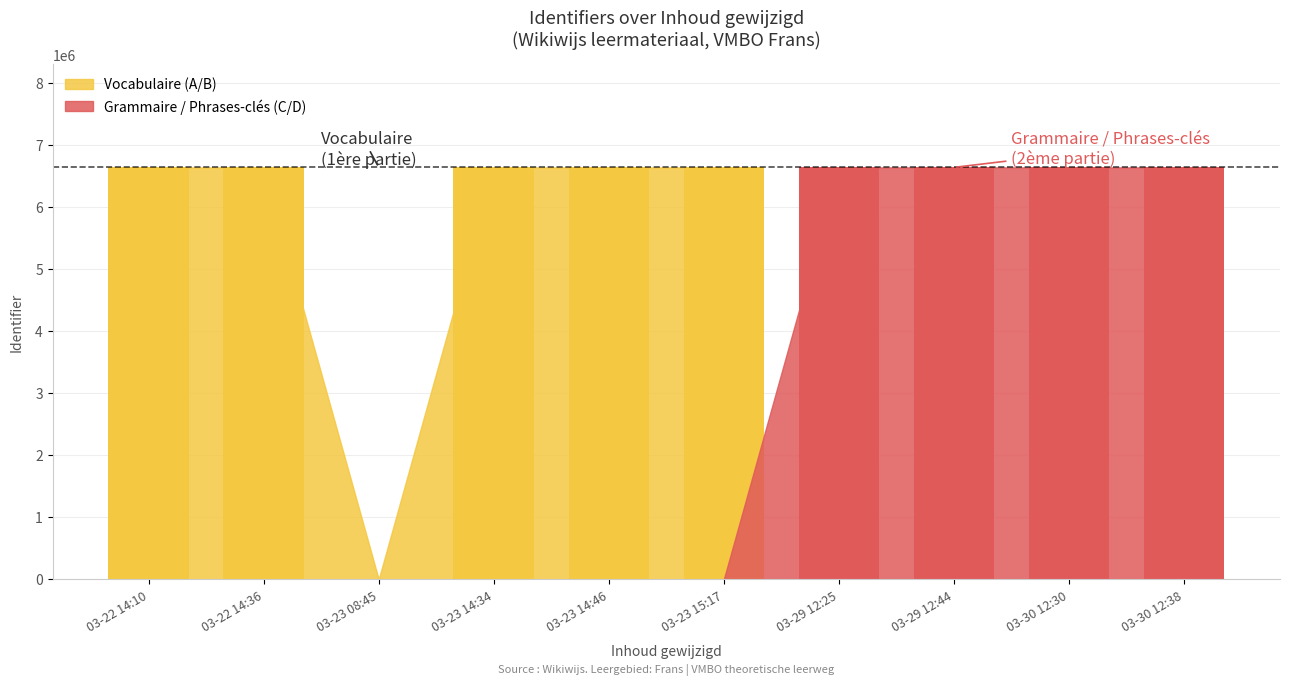

Reading left to right, transcribe all the data shown in this chart.

6644050	6644051	0	6643970	6644052	6644054	6644055	6644056	6644057	6644118